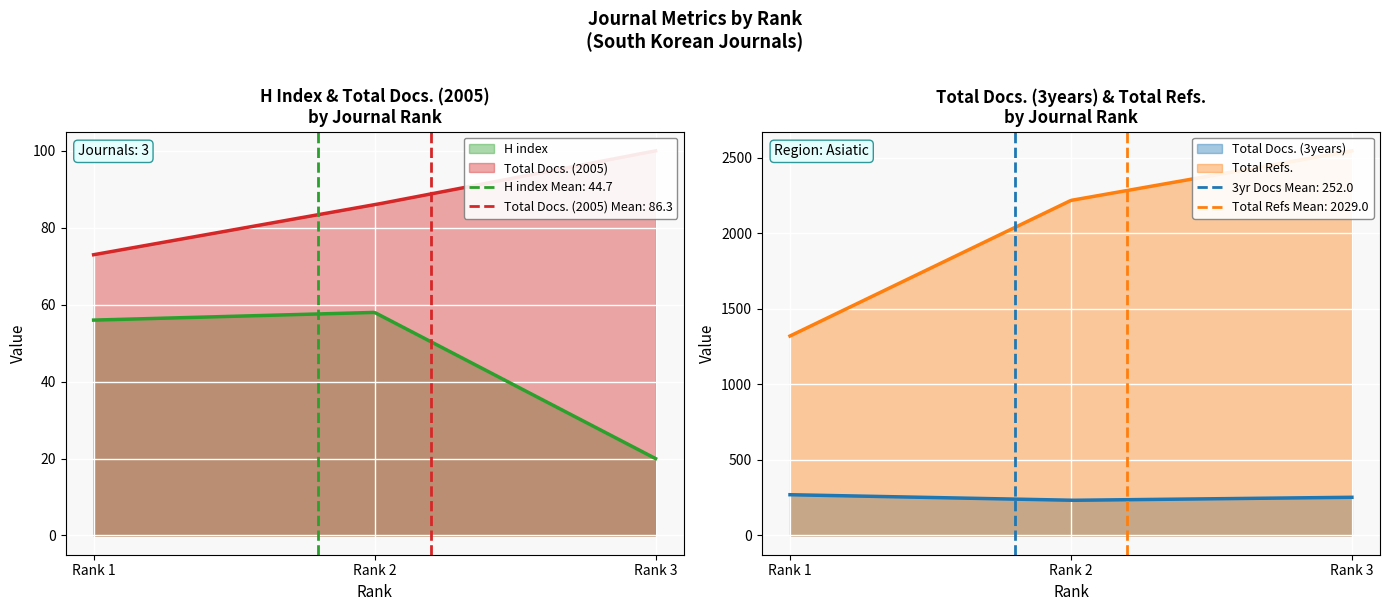

Reading right to left, transcribe all the data shown in this chart.

H index: 20	58	56
Total Docs. (2005): 100	86	73
Total Docs. (3years): 253	233	270
Total Refs.: 2547	2219	1321